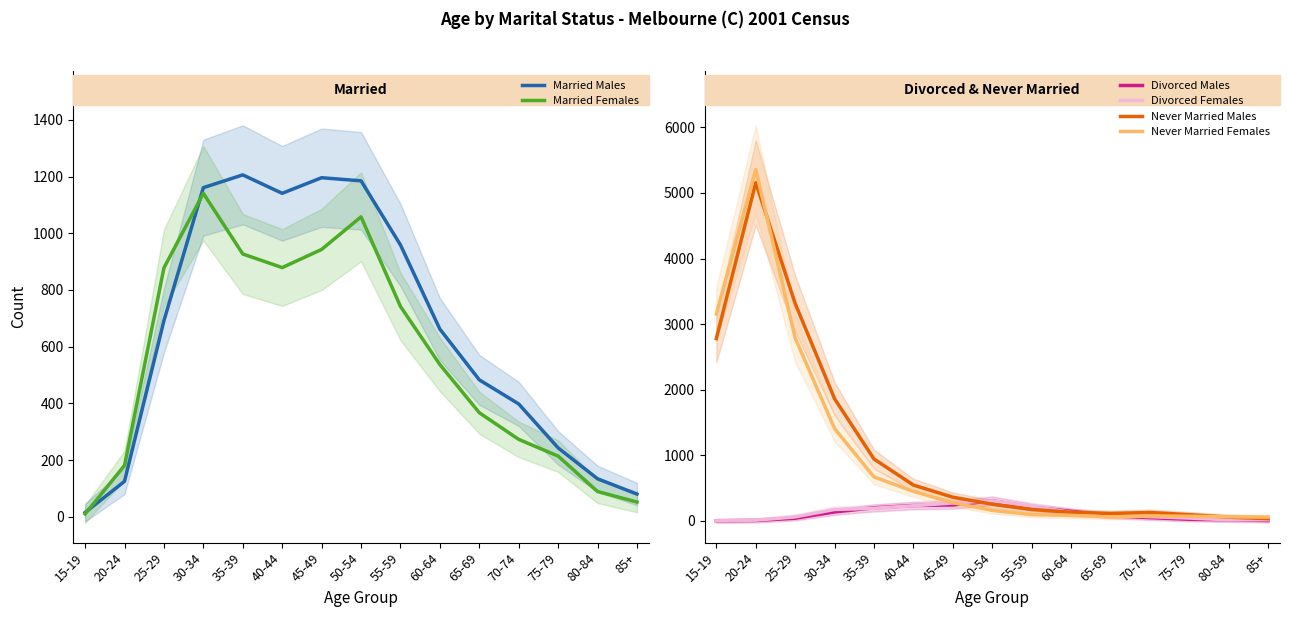

The Married Males series shows 1206 at 35-39. True or false?

True